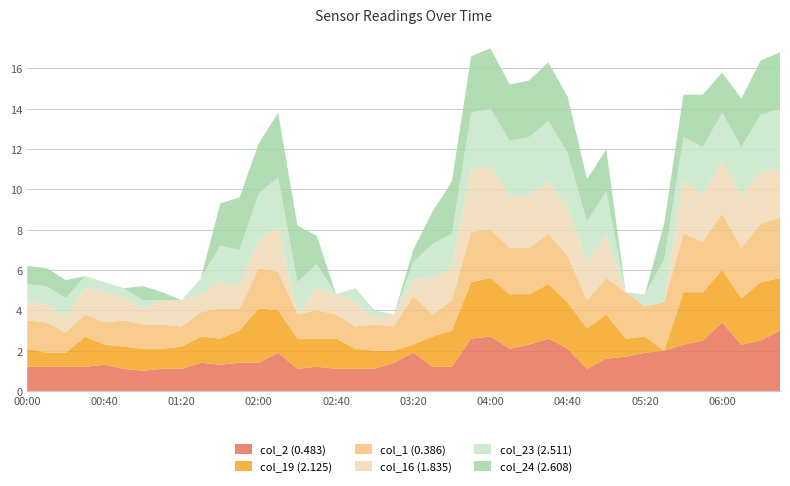

Reading right to left, extract all data points from this chart.

col_2 (0.483): 3.0	2.5	2.3	3.4	2.5	2.3	2.0	1.9	1.7	1.6	1.1	2.1	2.6	2.3	2.1	2.7	2.6	1.2	1.2	1.9	1.4	1.1	1.1	1.1	1.2	1.1	1.9	1.4	1.4	1.3	1.4	1.1	1.1	1.0	1.1	1.3	1.2	1.2	1.2	1.2
col_19 (2.125): 2.6	2.9	2.3	2.6	2.4	2.6	0.0	0.8	0.9	2.2	2.0	2.3	2.7	2.5	2.7	2.9	2.8	1.8	1.5	0.4	0.6	0.9	1.0	1.5	1.4	1.5	2.1	2.7	1.6	1.3	1.3	1.1	1.0	1.1	1.1	1.0	1.5	0.7	0.7	0.9
col_1 (0.386): 3.0	2.9	2.5	2.8	2.5	2.9	2.4	1.5	2.3	1.8	1.4	2.3	2.5	2.3	2.3	2.4	2.5	1.5	1.1	2.4	1.2	1.3	1.1	1.2	1.4	1.2	1.9	2.0	1.1	1.5	1.2	1.0	1.2	1.2	1.3	1.1	1.1	1.0	1.5	1.4
col_16 (1.835): 2.4	2.6	2.6	2.6	2.3	2.7	0.0	0.0	0.0	2.1	1.9	2.4	2.6	2.6	2.5	3.1	3.1	1.6	1.8	0.8	0.6	0.3	1.2	1.0	1.1	0.0	2.2	1.4	1.1	1.3	0.9	1.3	1.2	0.8	1.1	1.5	1.3	0.8	0.9	0.9
col_23 (2.511): 3.0	2.8	2.4	2.4	2.4	2.1	2.1	0.6	0.0	2.2	2.0	2.7	3.0	2.9	2.8	2.9	2.8	1.7	1.7	0.9	0.0	0.4	0.7	0.0	1.2	1.6	2.5	2.3	1.8	1.8	0.8	0.0	0.0	0.4	0.5	0.5	0.6	0.9	0.9	0.9
col_24 (2.608): 2.8	2.7	2.4	2.0	2.6	2.1	1.8	0.0	0.0	2.1	2.1	2.8	2.9	2.8	2.8	3.0	2.8	2.6	1.6	0.6	0.0	0.0	0.0	0.0	1.4	2.8	3.2	2.5	2.6	2.1	0.0	0.0	0.4	0.7	0.0	0.0	0.0	0.9	0.9	0.9